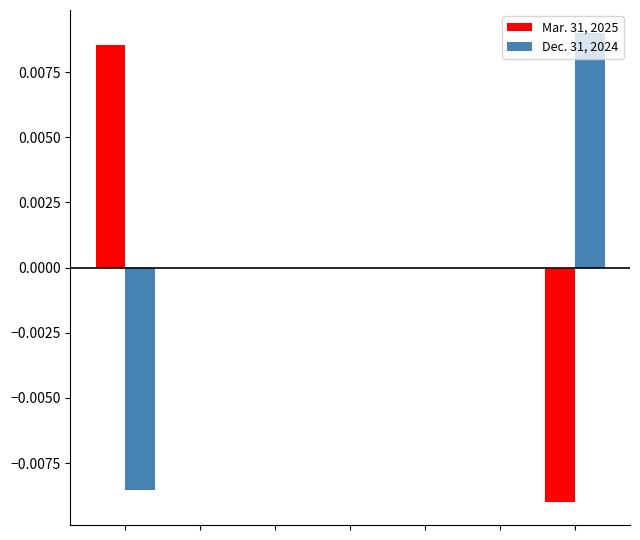

Reading left to right, what are all the values shown in this chart?

Mar. 31, 2025: 0.0	0.0	0.0	0.0	0.0	0.0	-0.0
Dec. 31, 2024: -0.0	0.0	0.0	0.0	0.0	0.0	0.0